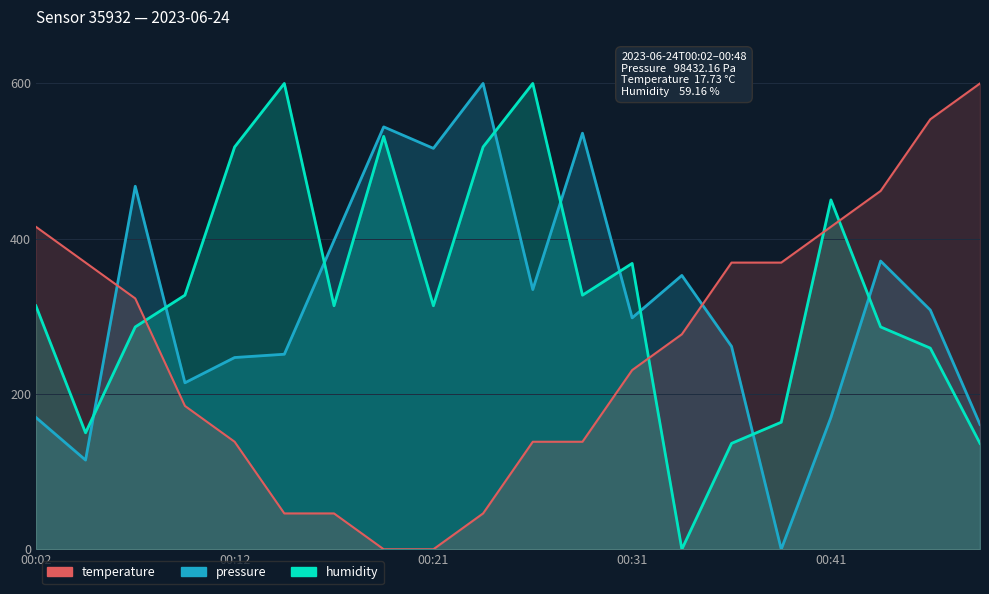

Between 00:12 and 16, which series saw the biggest shift?

humidity